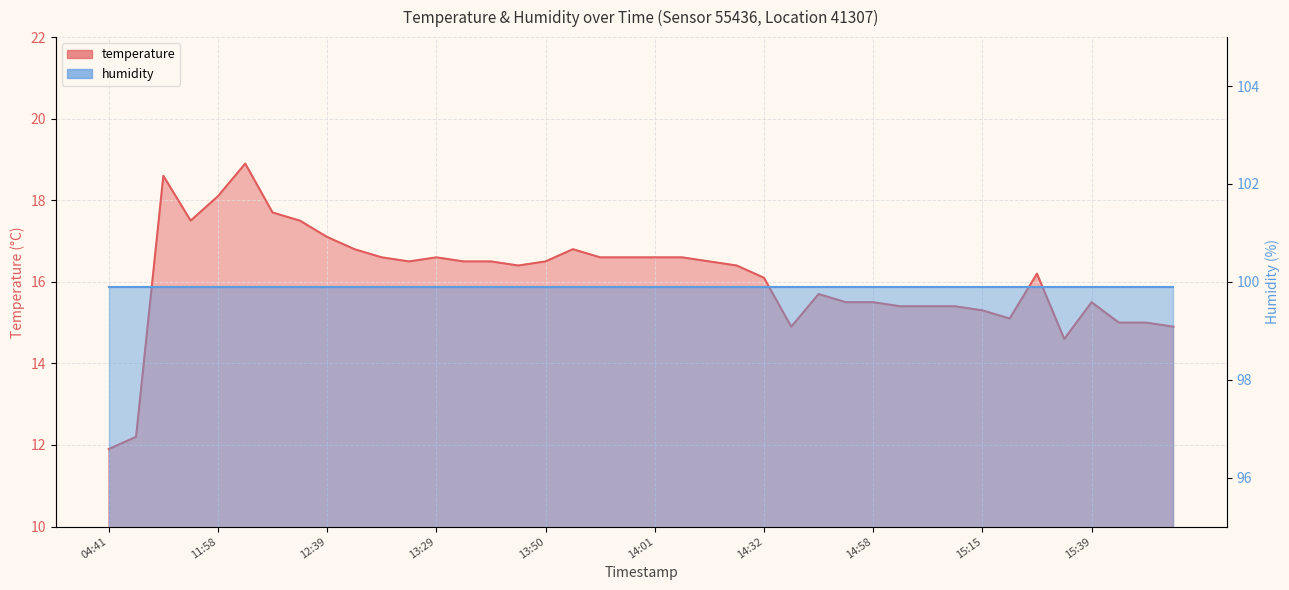

What is the difference between the second highest and minimum values?

6.7